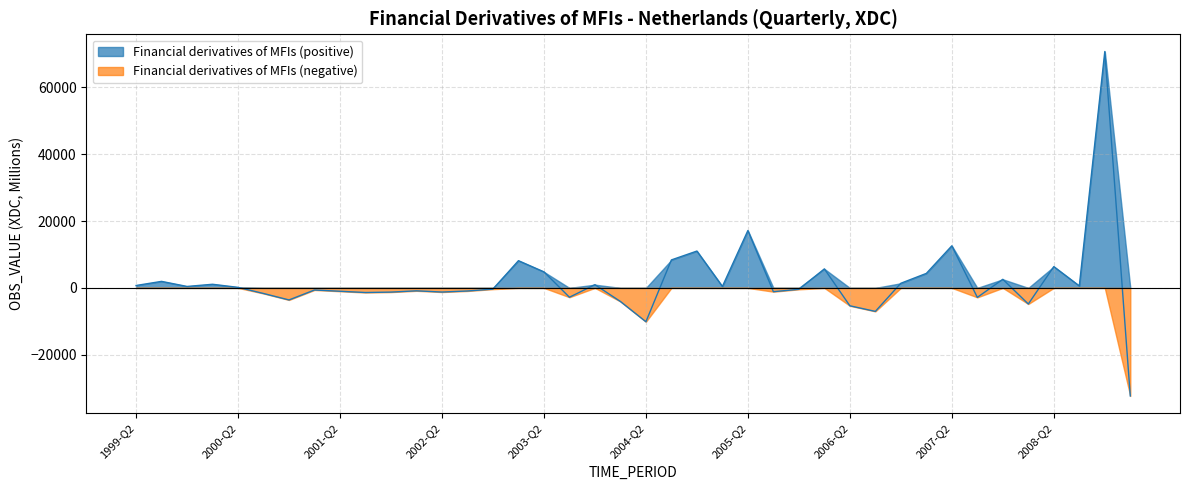

True or false: the data shows -498 at 2002-Q4.

False